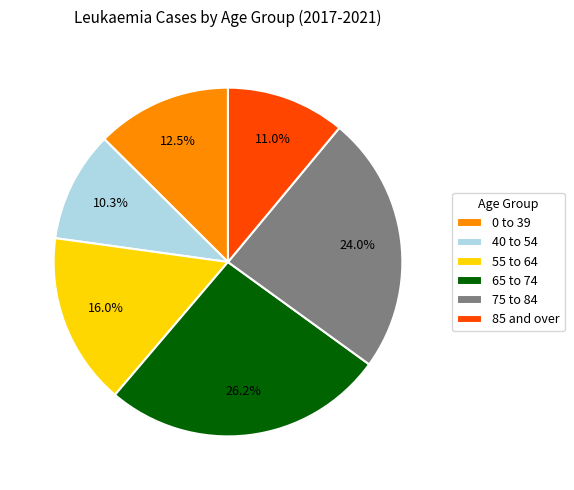

Between 0 to 39 and 55 to 64, which is larger?

55 to 64